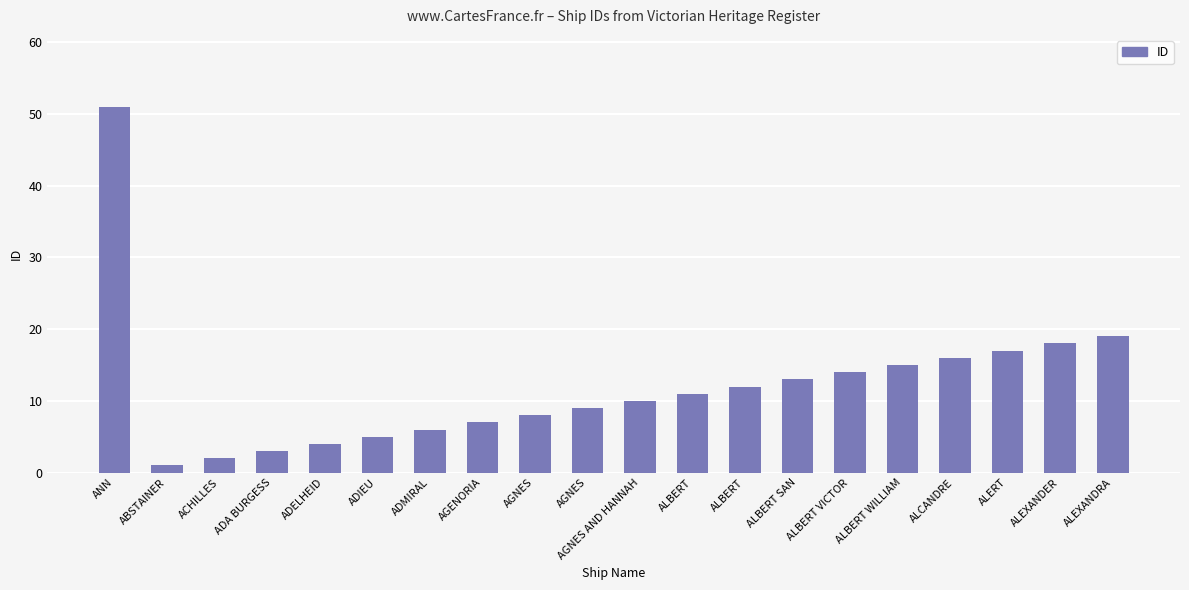

What is the value of the 18th bar from the left?

17